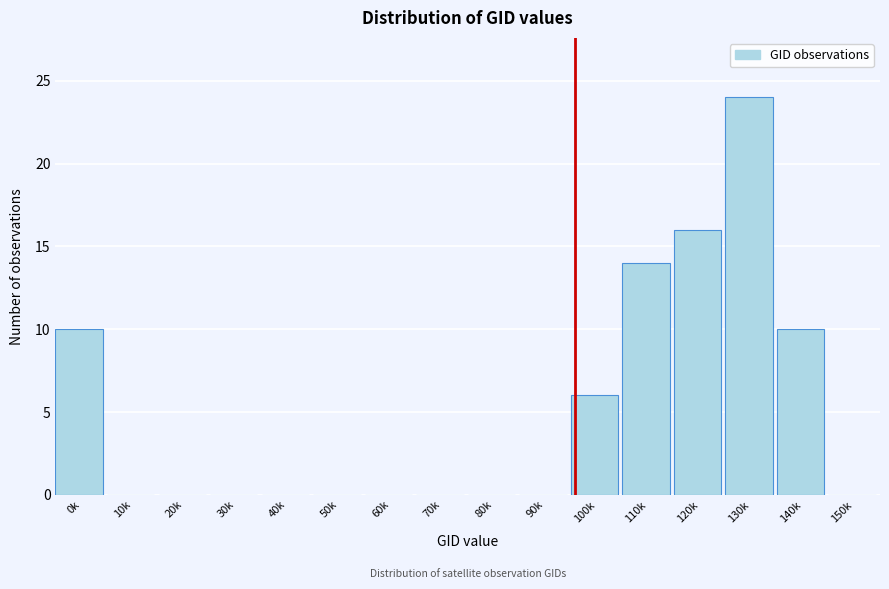

Reading left to right, transcribe all the data shown in this chart.

0k=10	10k=0	20k=0	30k=0	40k=0	50k=0	60k=0	70k=0	80k=0	90k=0	100k=6	110k=14	120k=16	130k=24	140k=10	150k=0